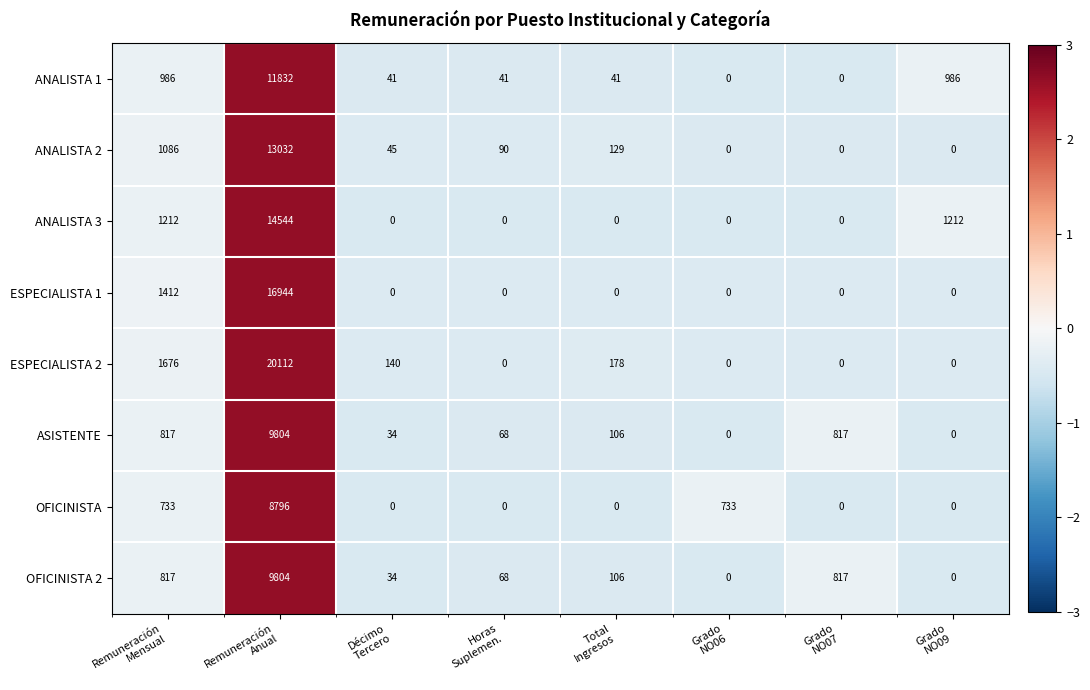

At how many categories does at least one series exceed 1003?

3